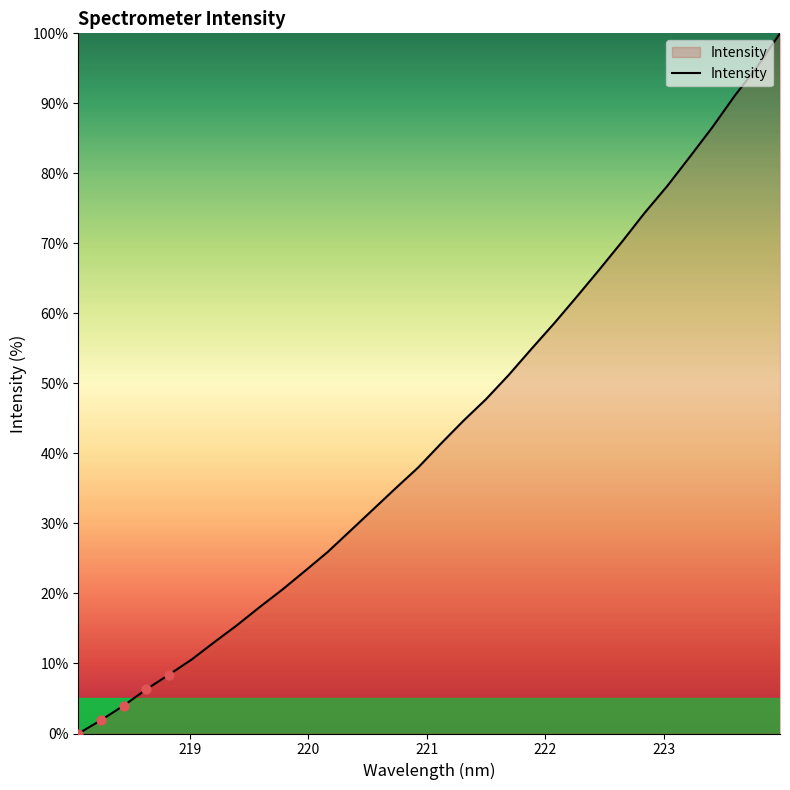

What is the difference between the maximum and minimum values?

100.0